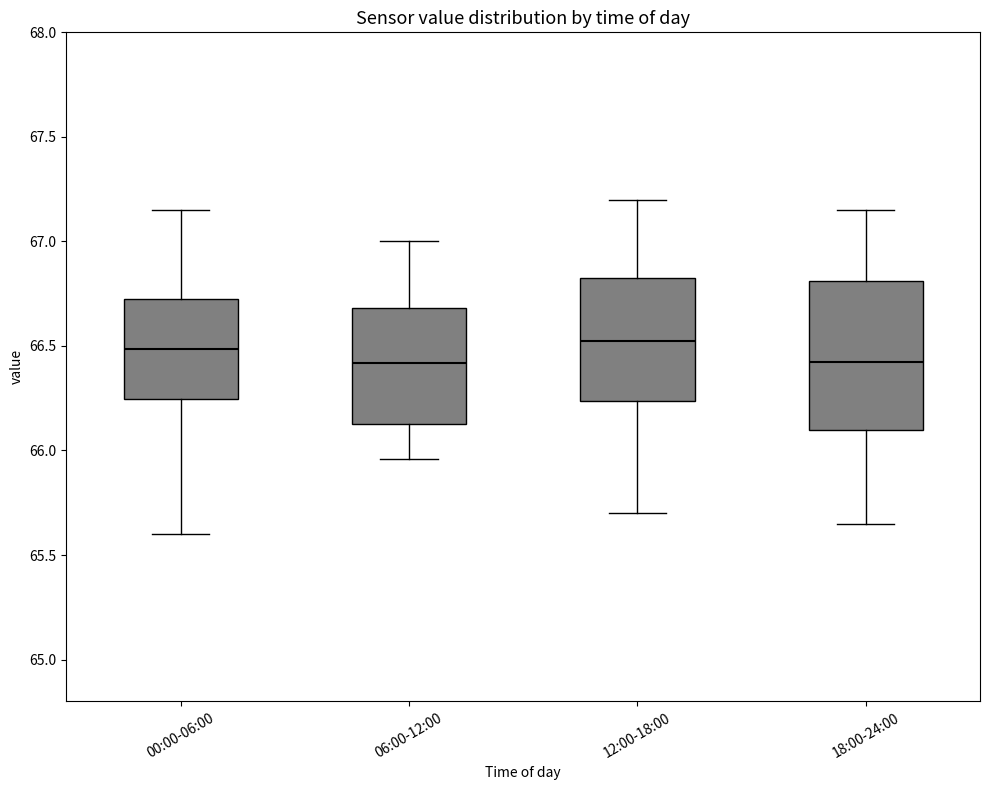

Reading left to right, read every box against the y-axis: the position of its median line, the range the box covers, and the ends of its whiskers. The values are not printed on the chart, so give them approximately, as read against the axis.

00:00-06:00: median 66.50, box 66.25 to 66.75, whiskers 65.60 to 67.15
06:00-12:00: median 66.40, box 66.15 to 66.70, whiskers 65.95 to 67.00
12:00-18:00: median 66.55, box 66.25 to 66.85, whiskers 65.70 to 67.20
18:00-24:00: median 66.45, box 66.10 to 66.80, whiskers 65.65 to 67.15